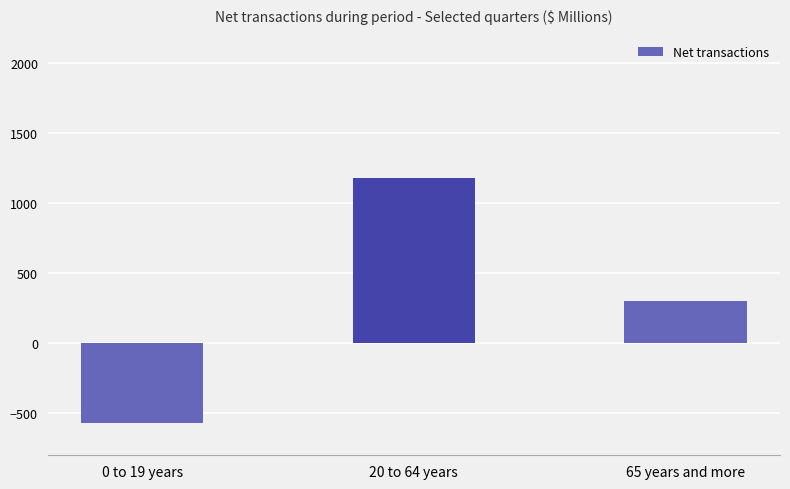

Rank the categories by value from highest to lowest.

20 to 64 years, 65 years and more, 0 to 19 years